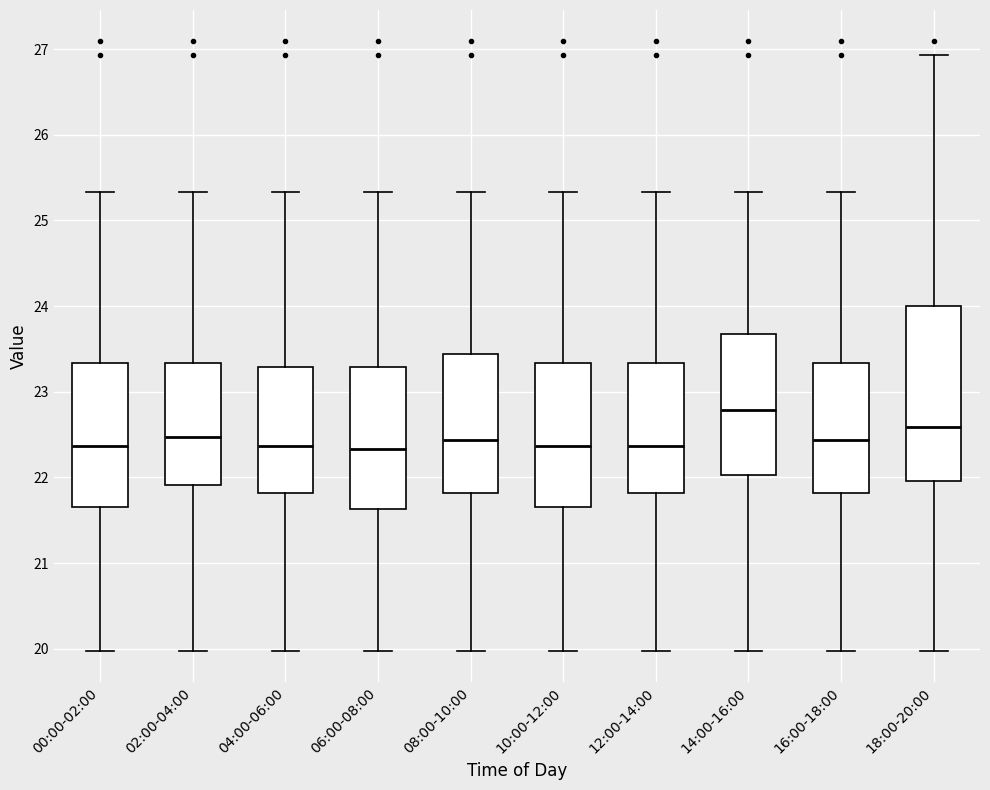

Comparing the boxes themselves (not the whiskers), which one is the tallest?

18:00-20:00